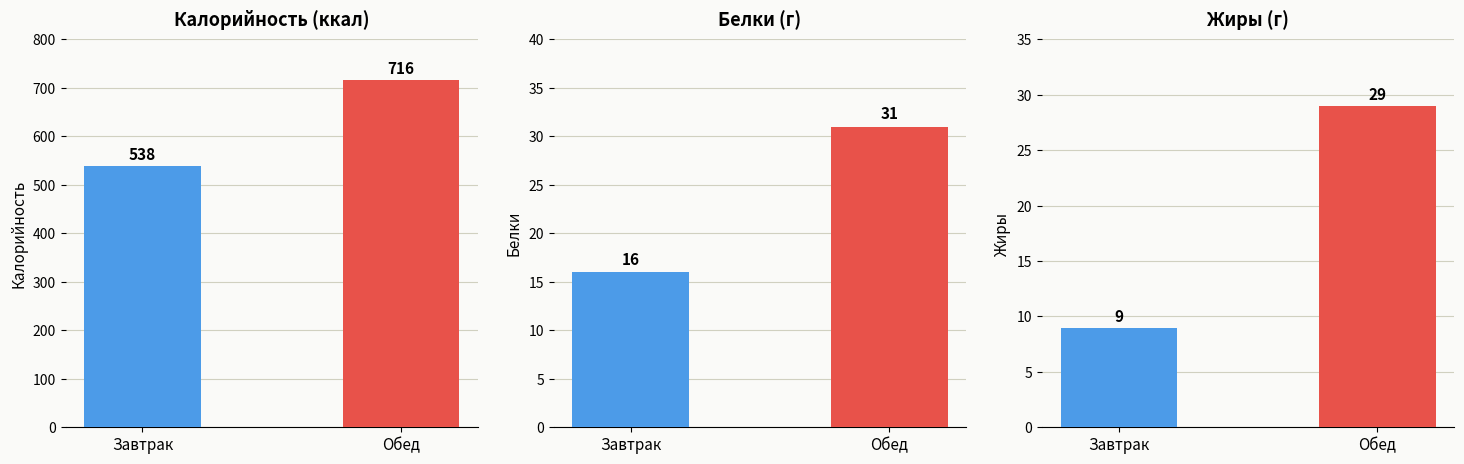

What is the difference between the Калорийность values at Завтрак and Обед?

178